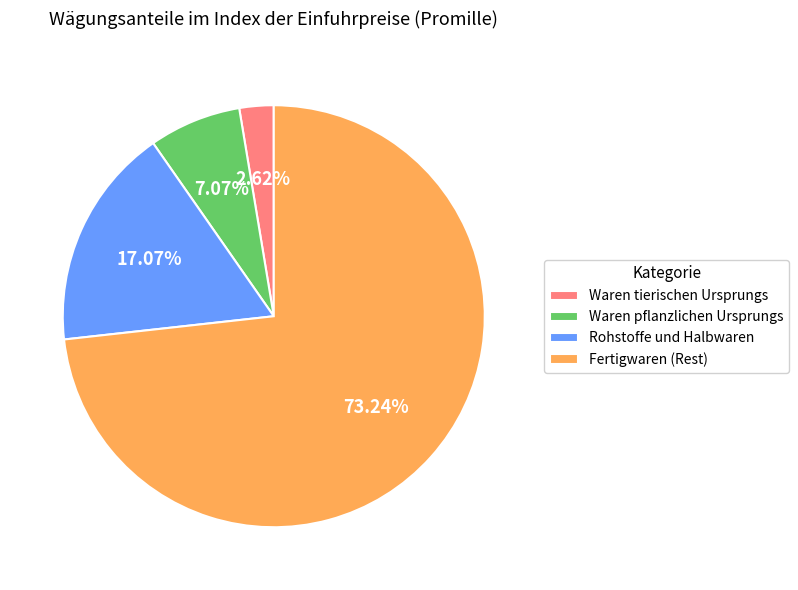

Between Waren tierischen Ursprungs and Rohstoffe und Halbwaren, which is larger?

Rohstoffe und Halbwaren